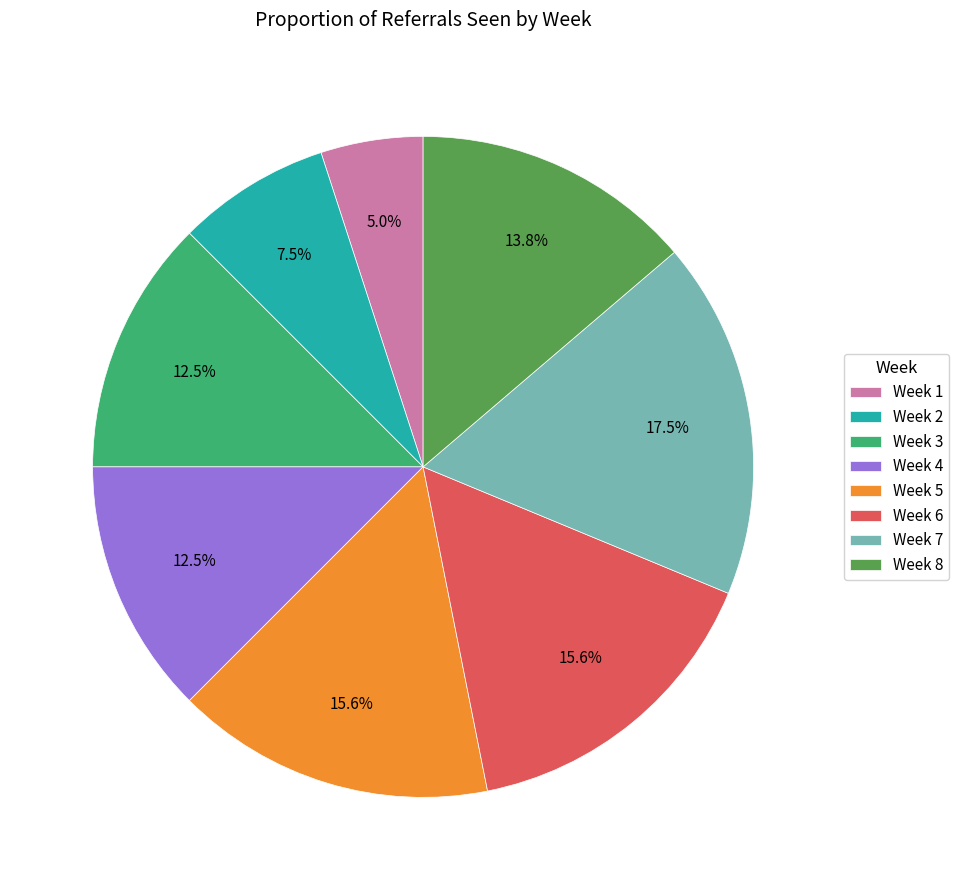

To the nearest percent, what is the average slice percentage?

12%